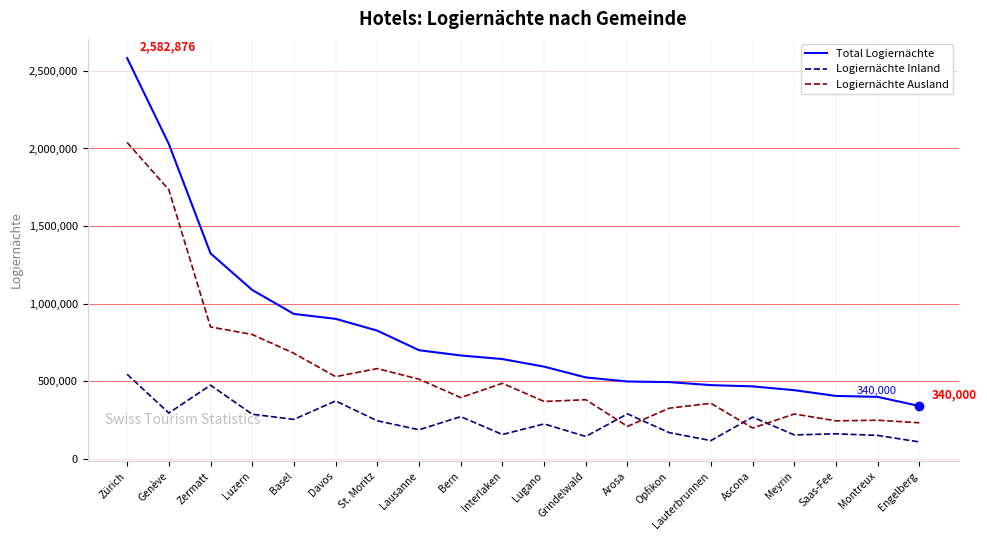

Which series has the largest total across all categories?

Total Logiernächte